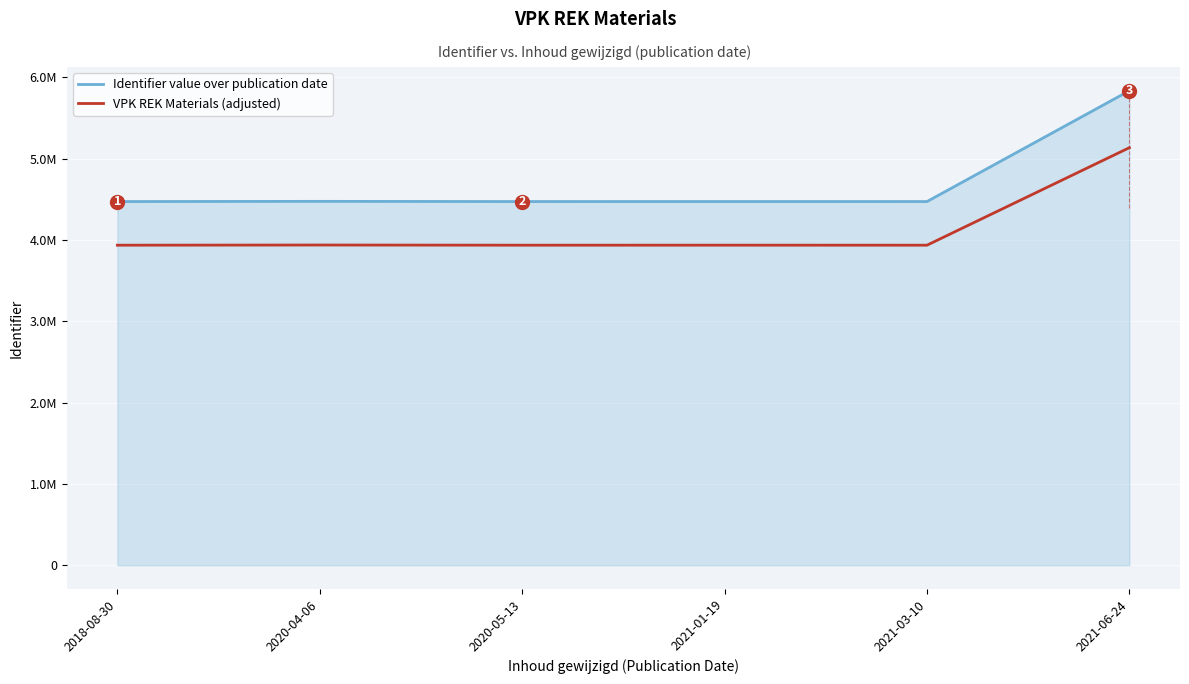

True or false: Identifier value over publication date and VPK REK Materials (adjusted) intersect in this chart.

False